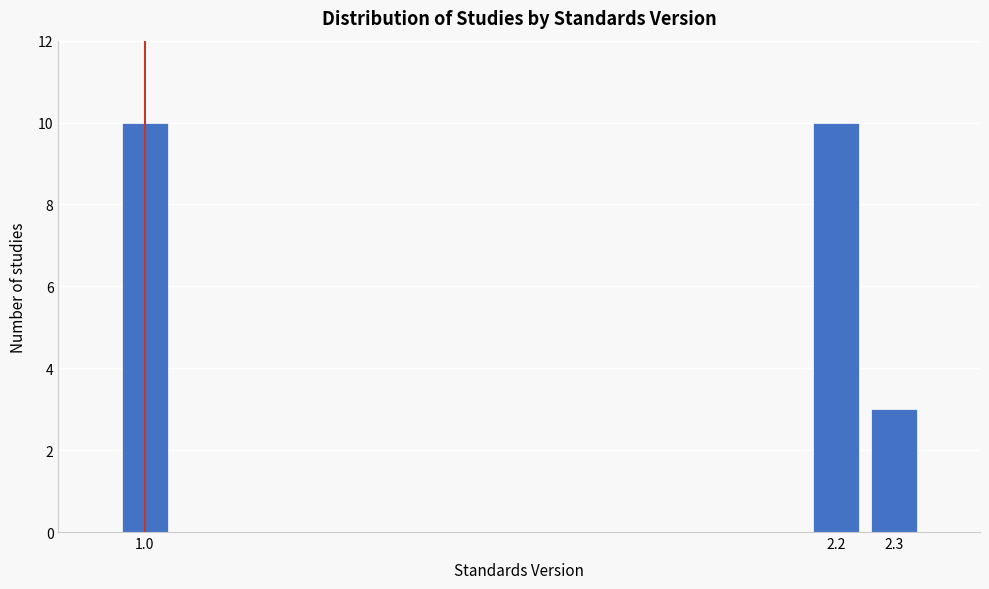

Reading left to right, list all the values displayed in this chart.

10	10	3